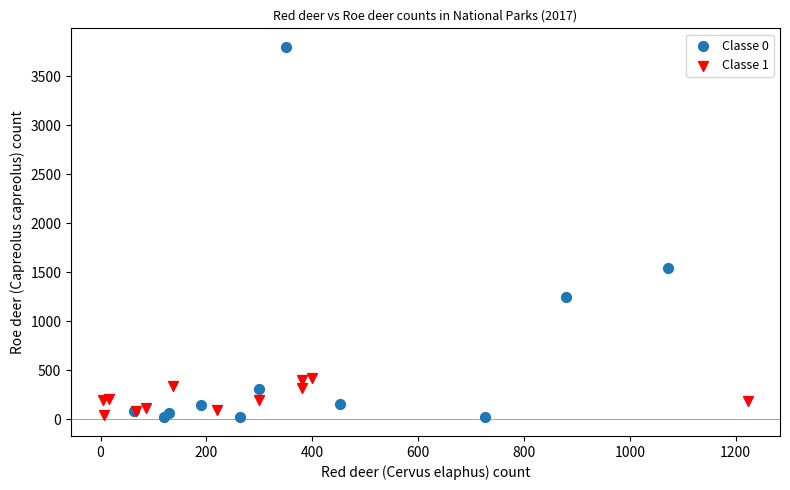

Which series contains the highest Y value?

Classe 0